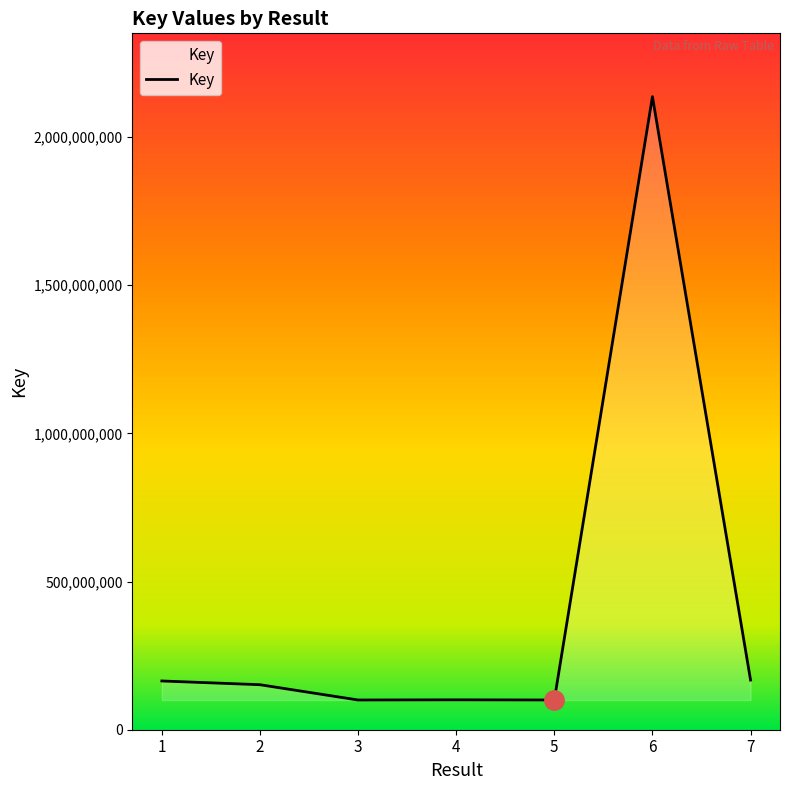

True or false: there are more than 0 points higher than both neighbors.

True